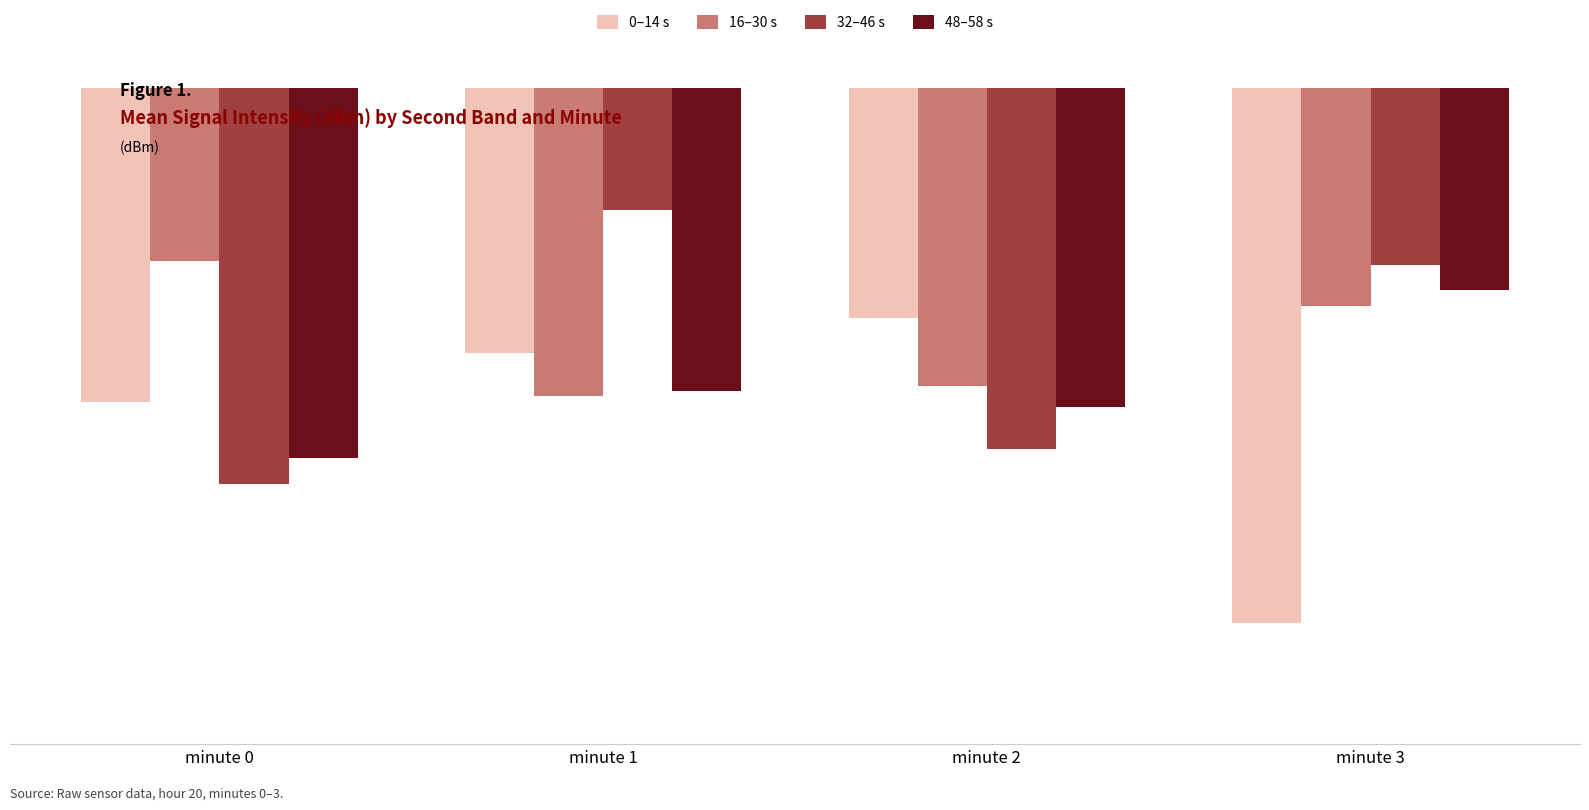

What is the minimum value for 32–46 s?

-131.4